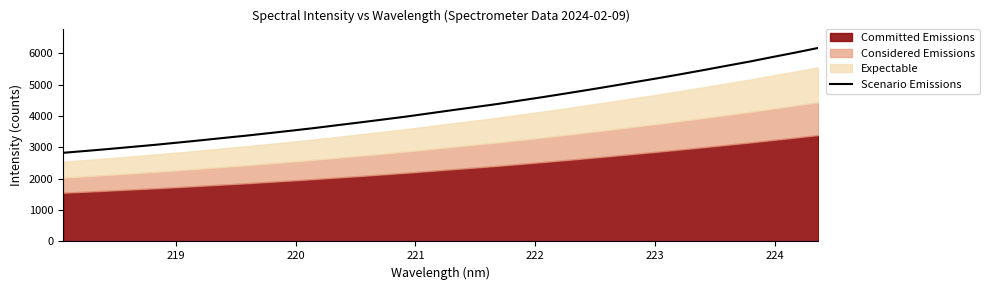

What is the maximum value for Scenario Emissions?

6169.4